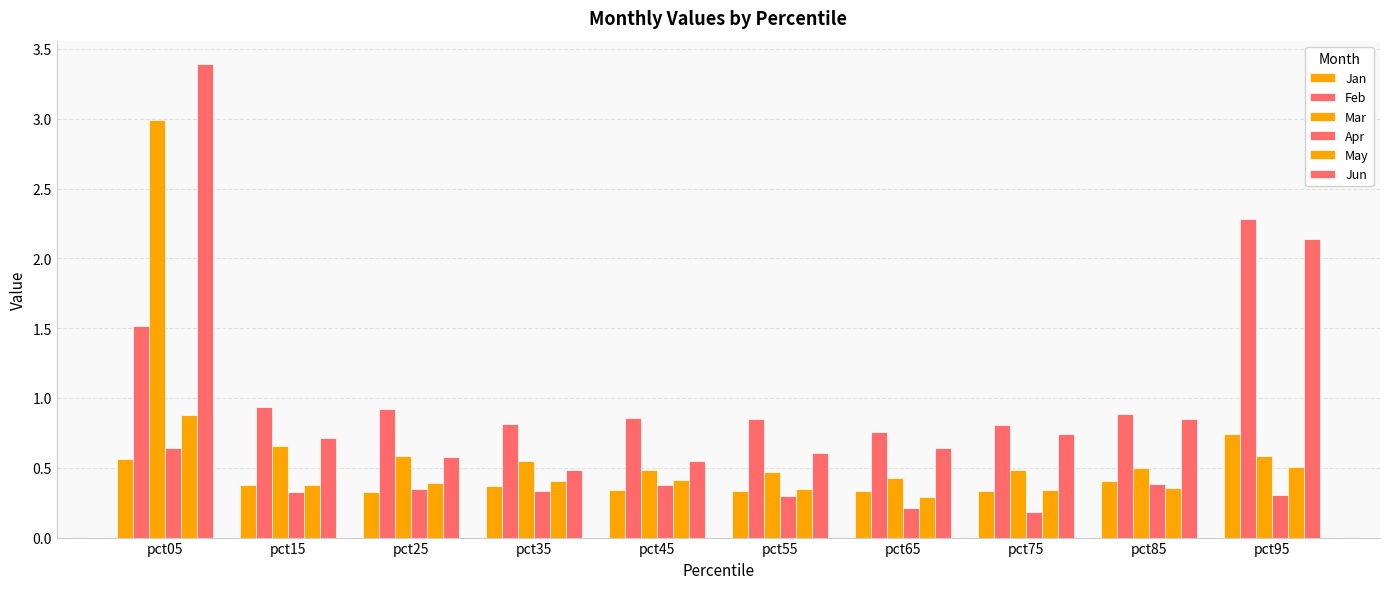

Which category has the highest value in the Feb series?

pct95